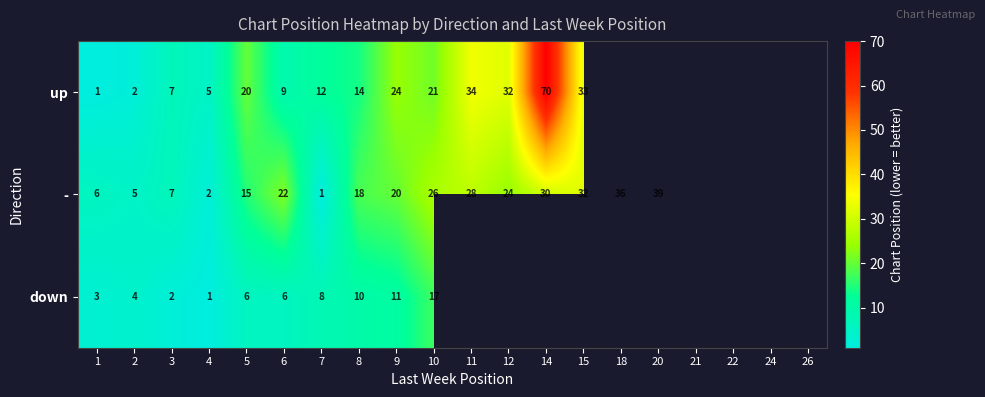

Count the number of data series in this chart.

3